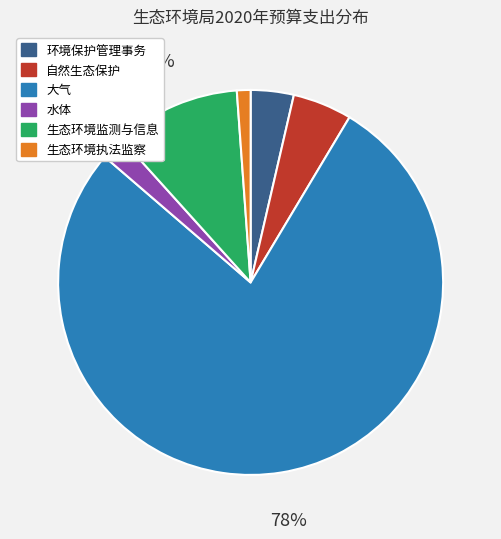

To the nearest percent, what is the difference between the 水体 and 生态环境监测与信息 slice percentages?

9%